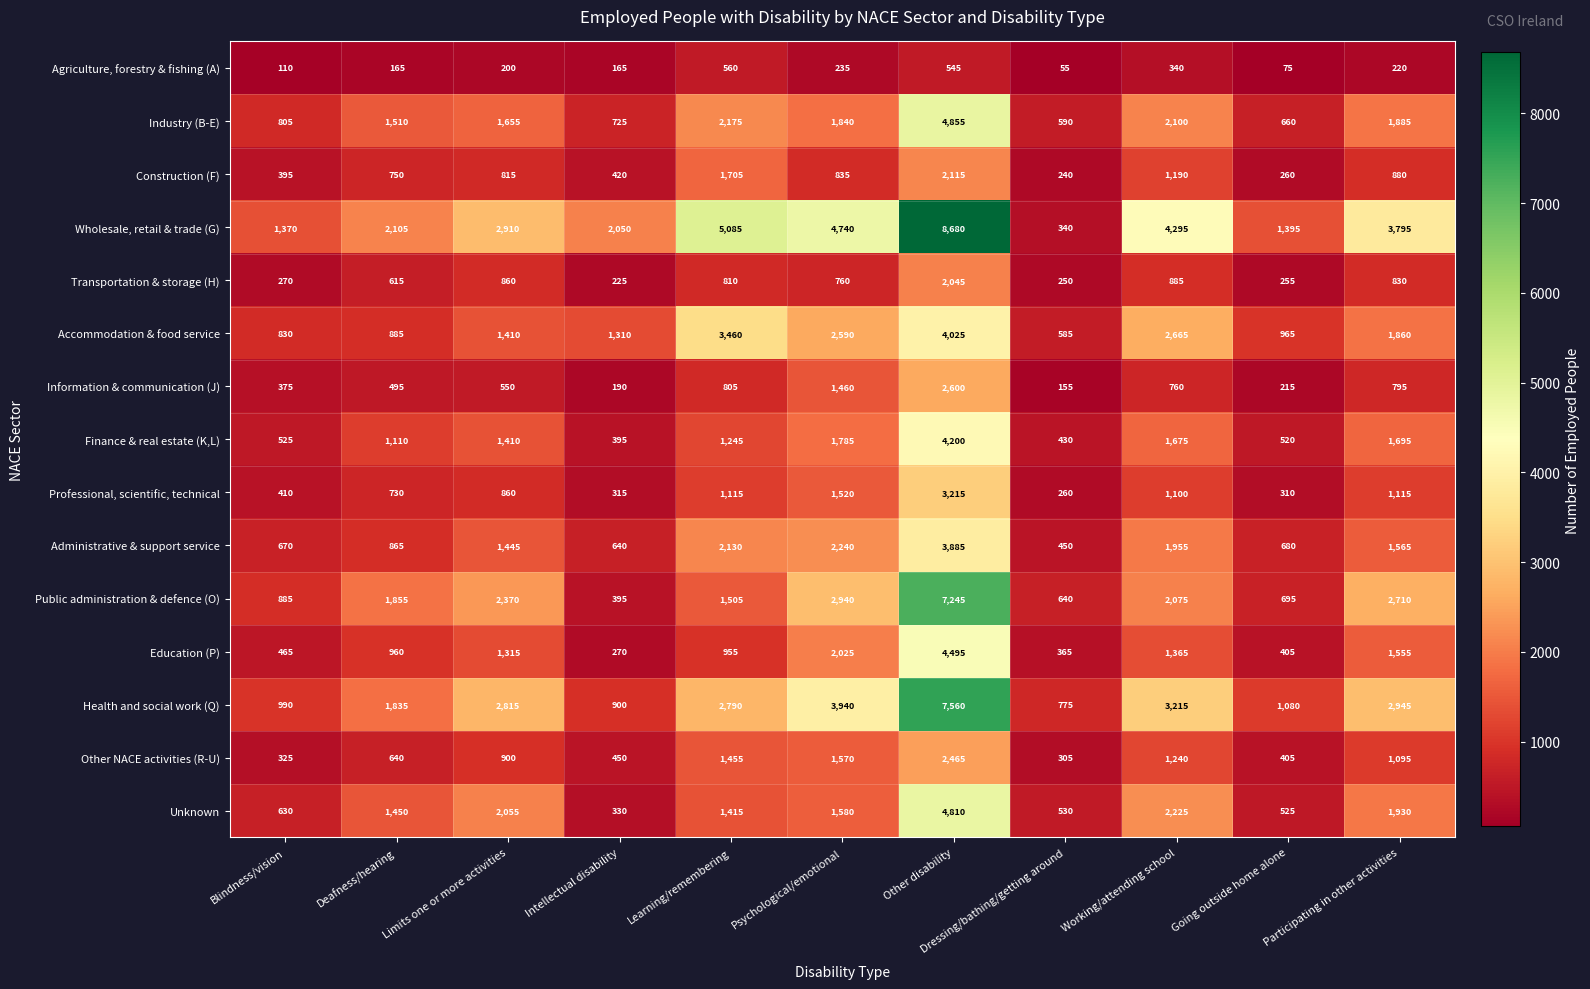

Is the value of Information & communication (J) at Psychological/emotional greater than the value of Industry (B-E) at Psychological/emotional?

No